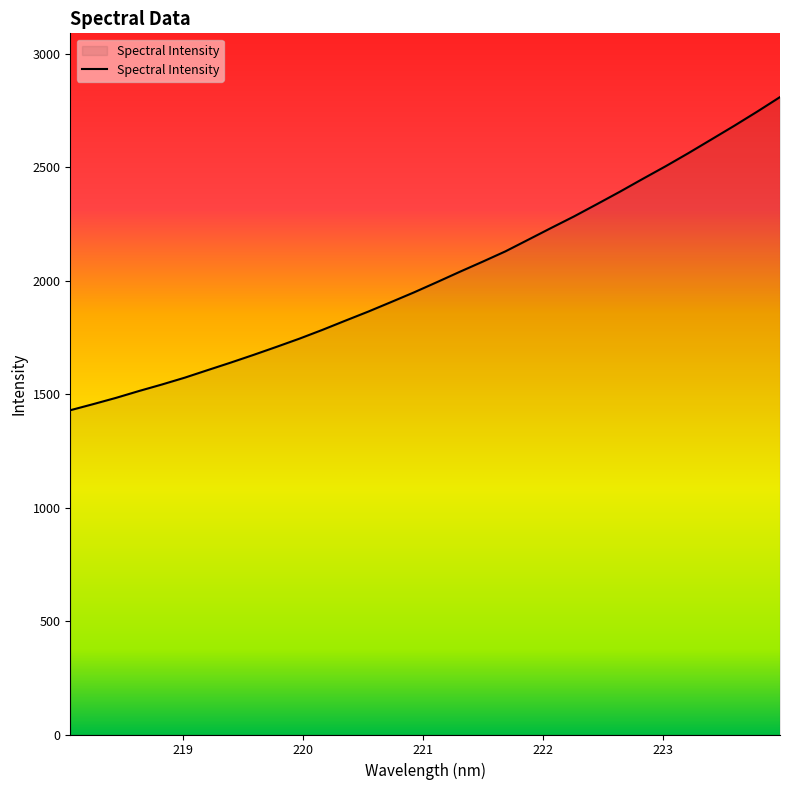

What is the smallest value displayed?

1428.6